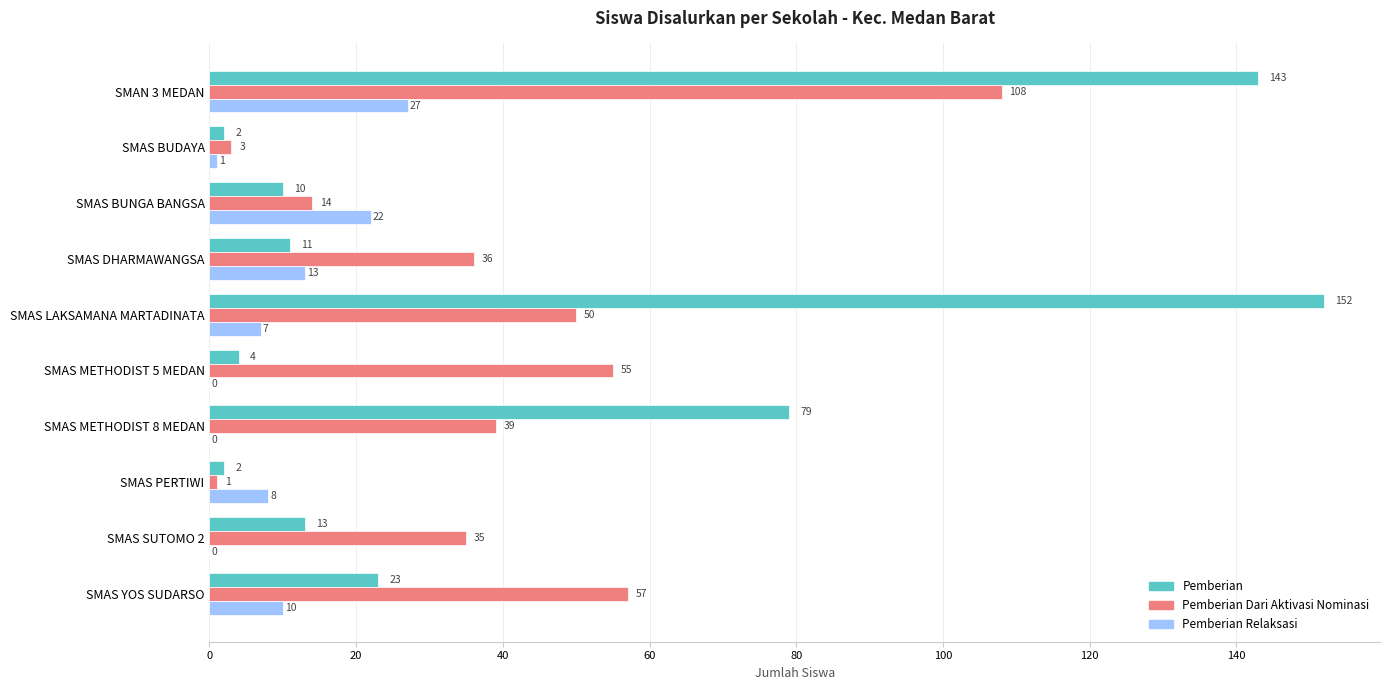

At which category does the chart reach its peak across all series?

SMAS LAKSAMANA MARTADINATA